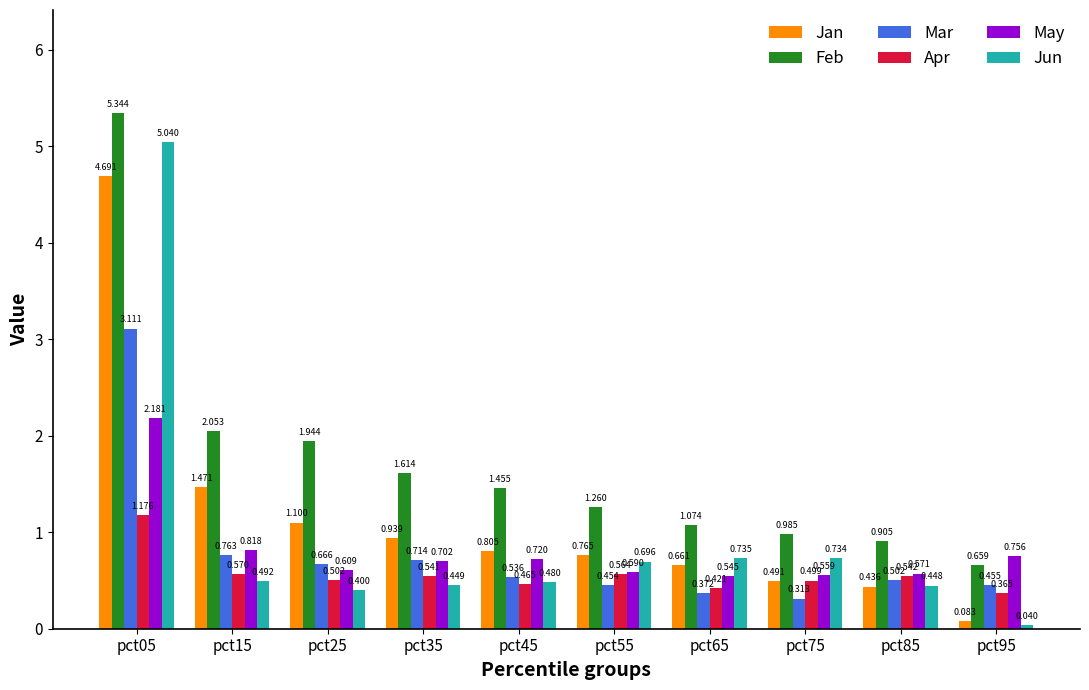

At pct95, list the series in order from smallest to largest.

Jun, Jan, Apr, Mar, Feb, May